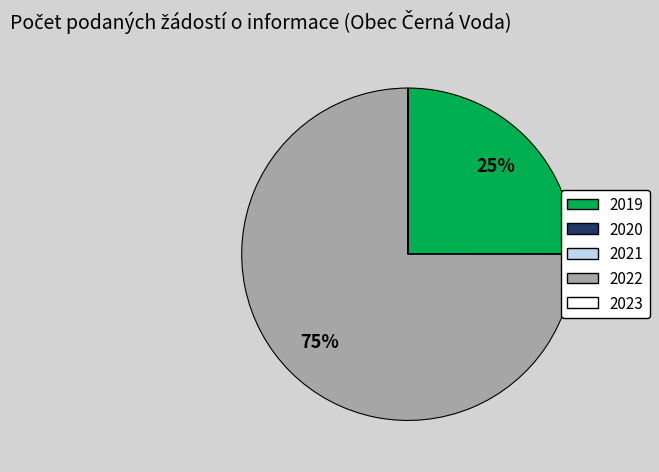

Which category accounts for the majority?

2022